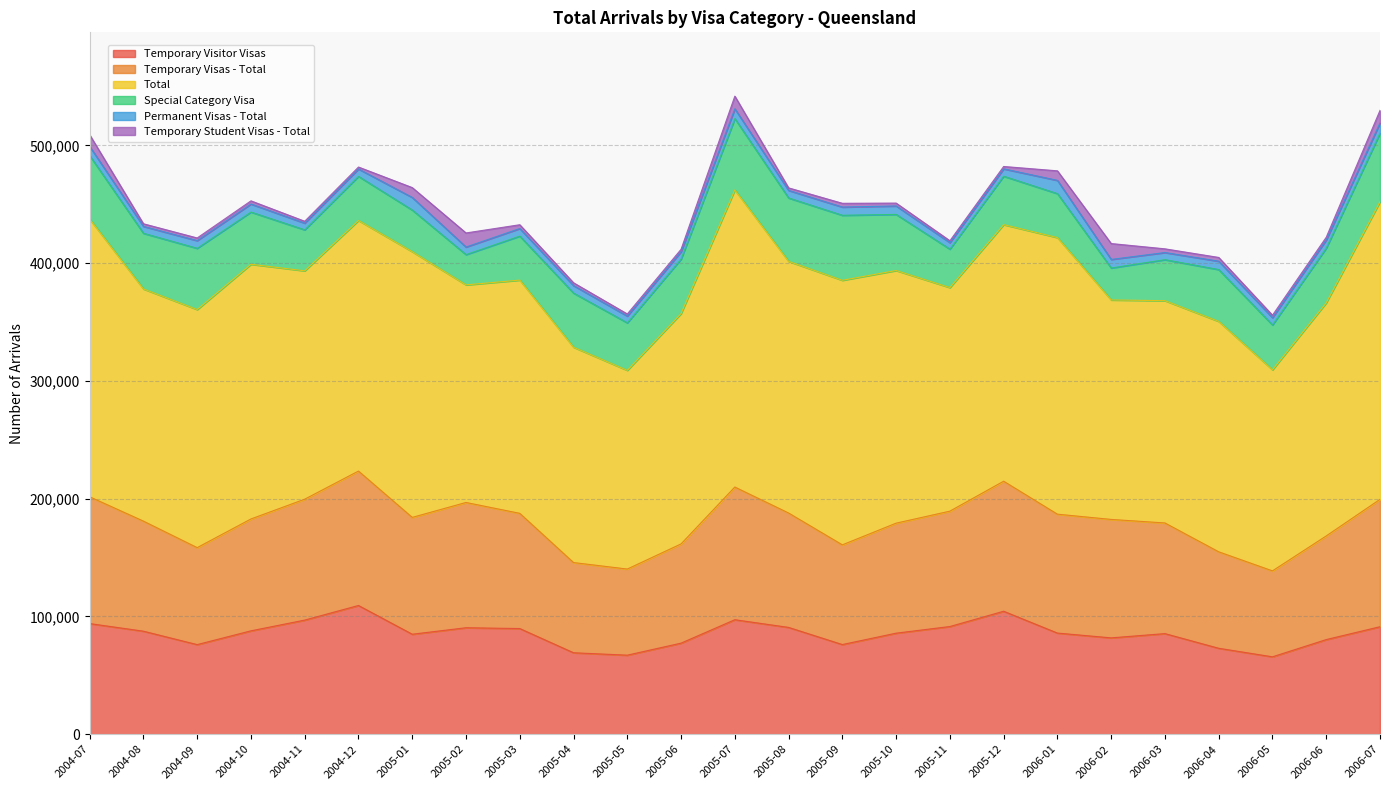

At which label does Temporary Student Visas - Total reach its peak?

2006-02